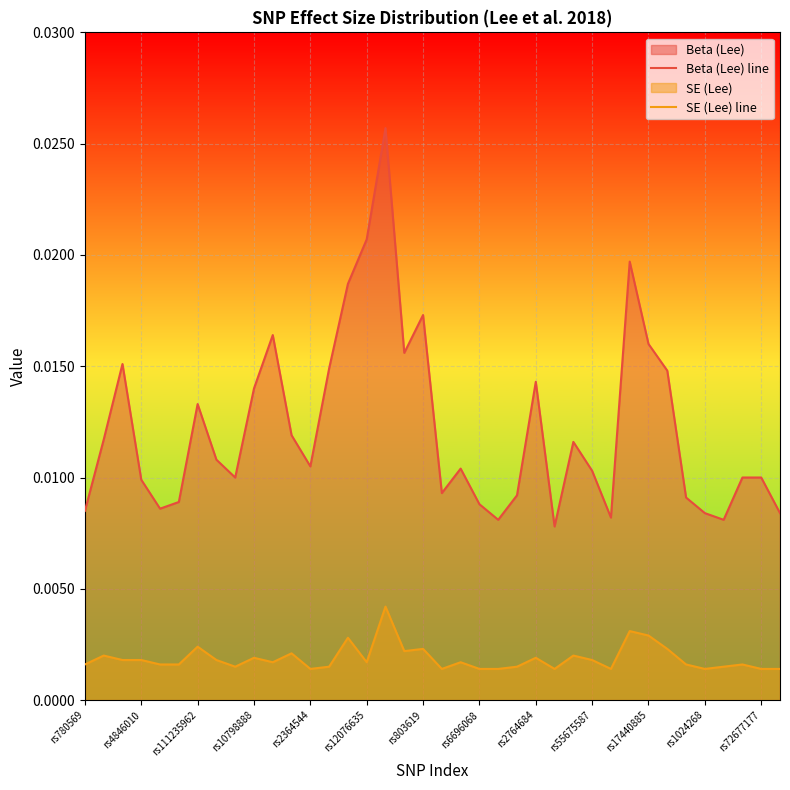

True or false: Beta (Lee) line and SE (Lee) line intersect in this chart.

False